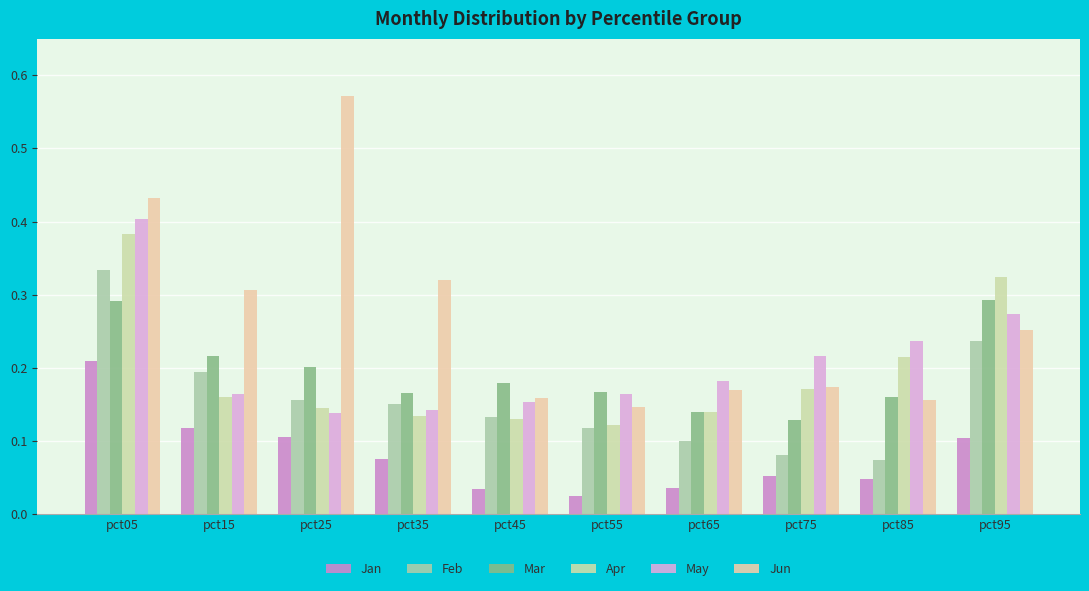

What is the spread (max minus min) of values at pct85?

0.2